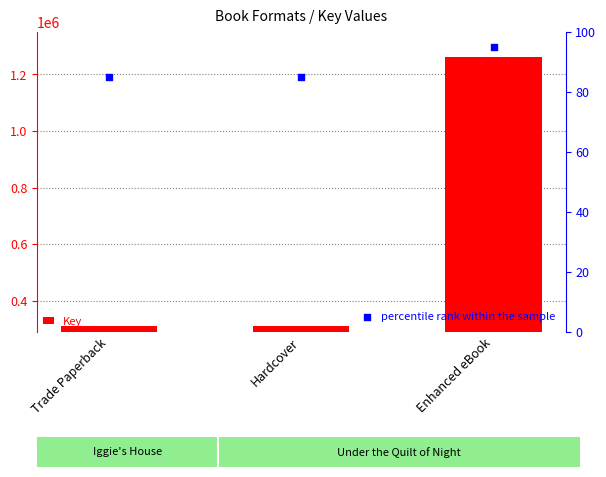

At how many categories does at least one series exceed 362787?

1